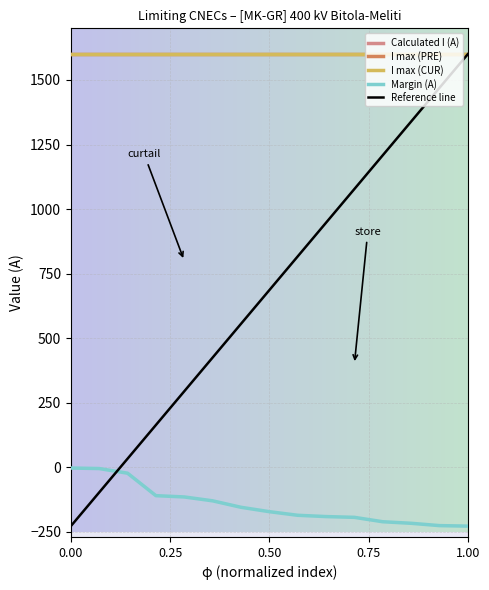

What is the average value of the Calculated I (A) series?

-1455.6